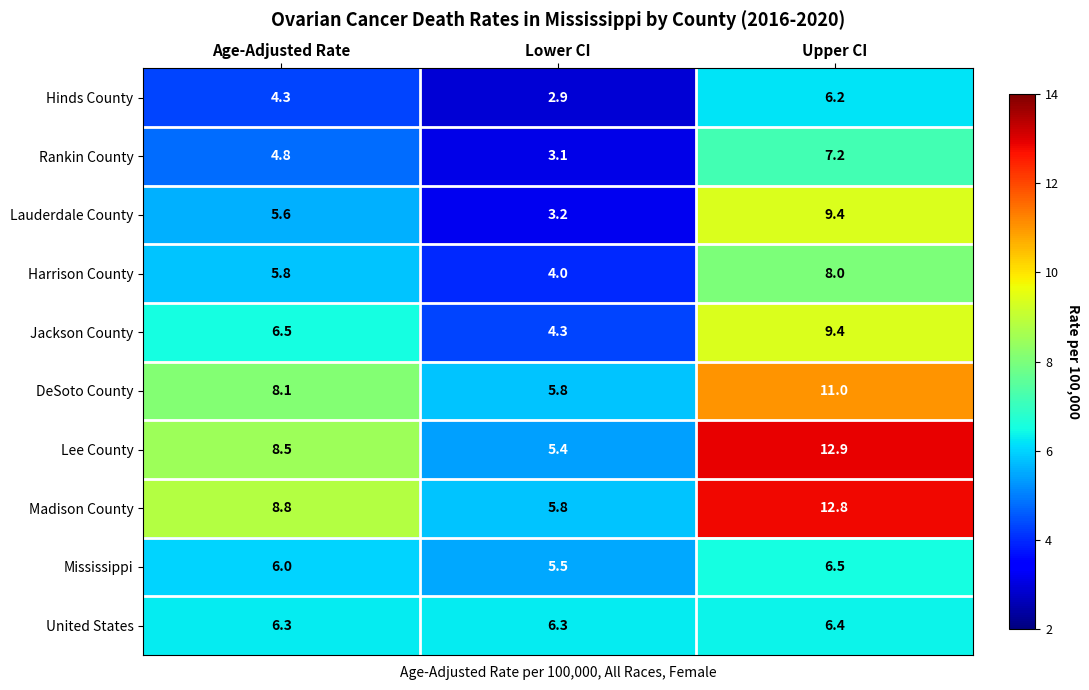

At which category is the sum across all series the highest?

Upper CI